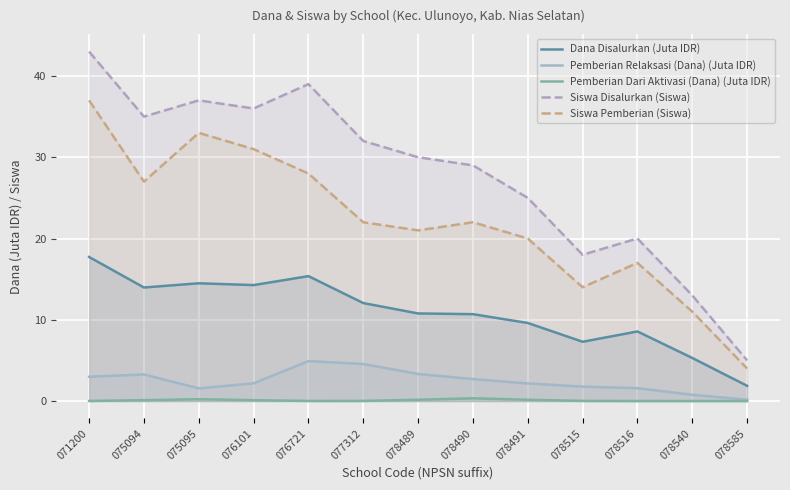

How many lines are shown in the chart?

5